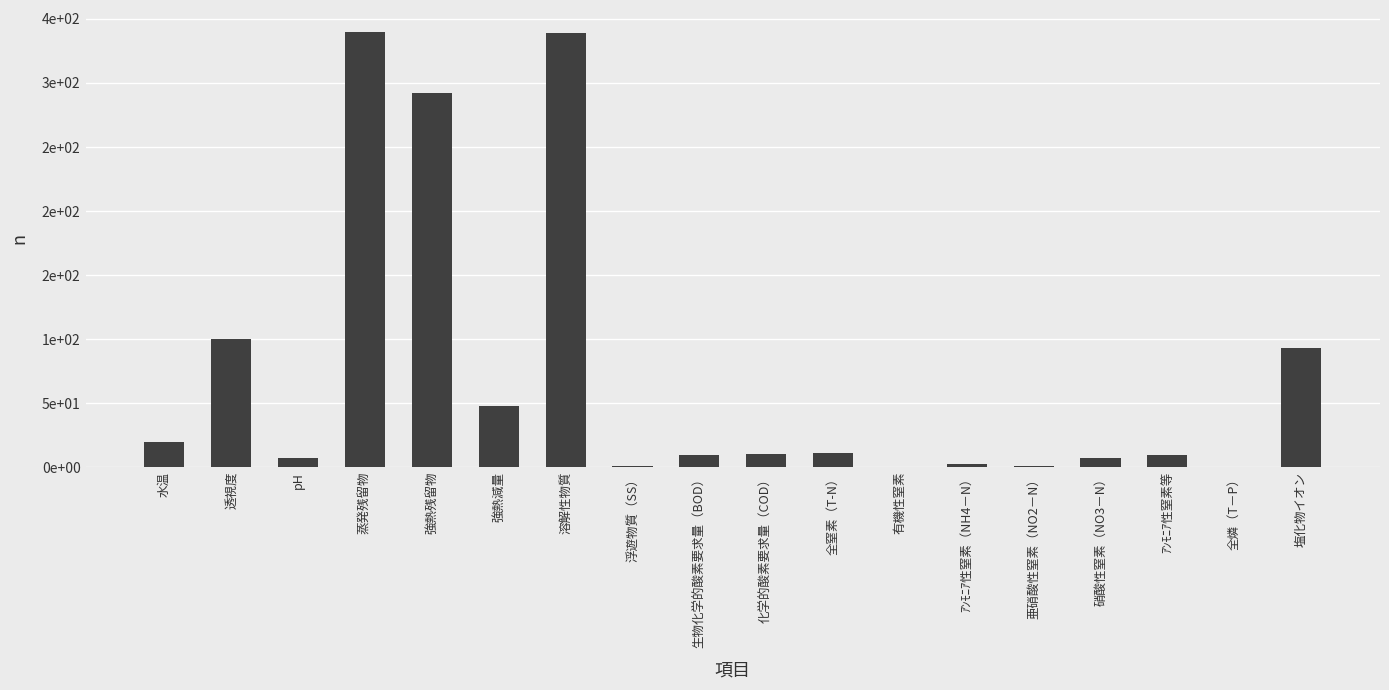

Reading left to right, transcribe all the data shown in this chart.

20.0	100.0	6.9	340.0	292.0	48.0	339.0	1.0	9.6	10.0	11.0	0.1	2.4	1.0	7.5	9.4	0.2	93.0